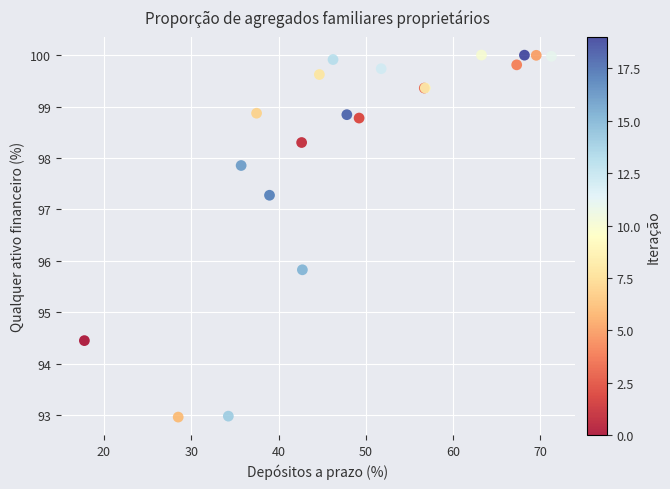

What Y value in the scatter plot is closest to 96?

95.8